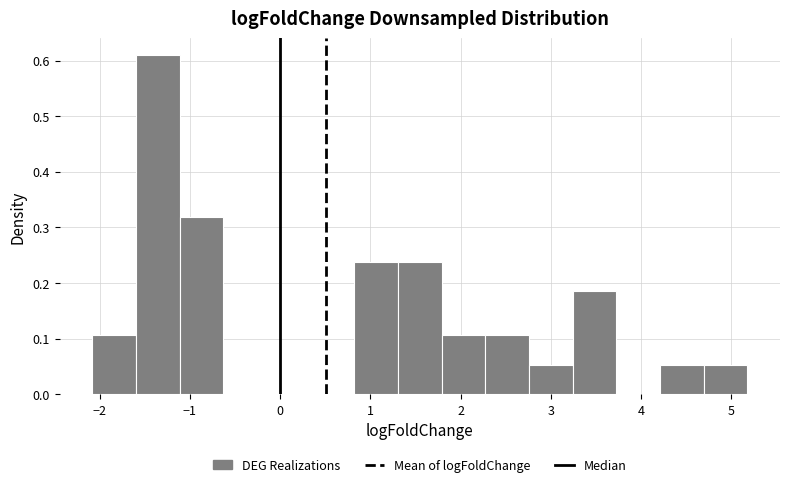

What is the height of the bar covering 2.8 to 3.2 on the x-axis? Neither the bar edges nor the heights are printed on the chart, so give them approximately, as read against the axes.

0.05